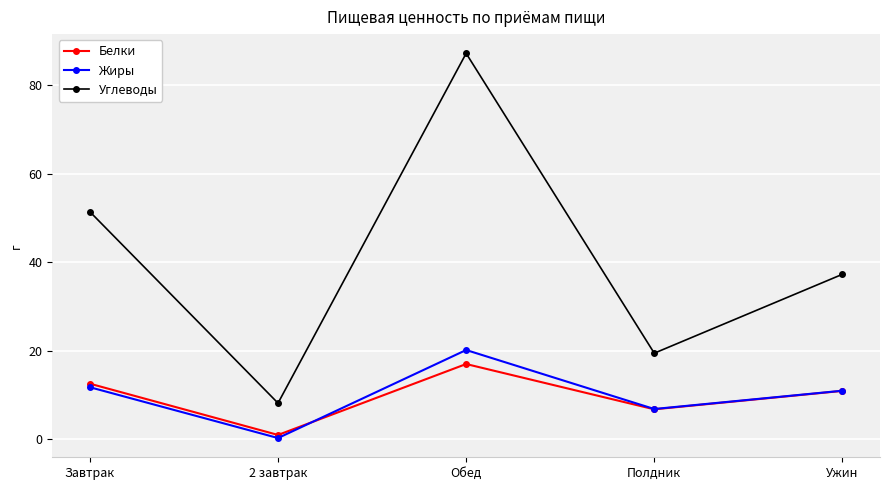

What is the label of the 3rd point from the left?

Обед